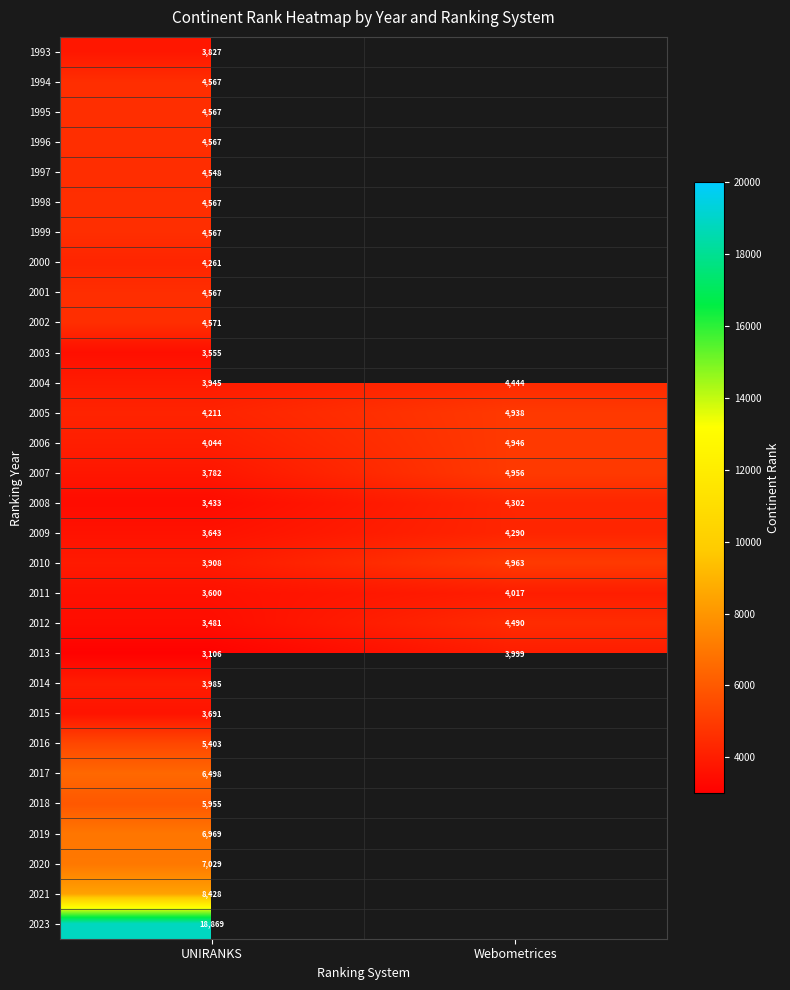

Between Webometrices and UNIRANKS, which is larger?

UNIRANKS